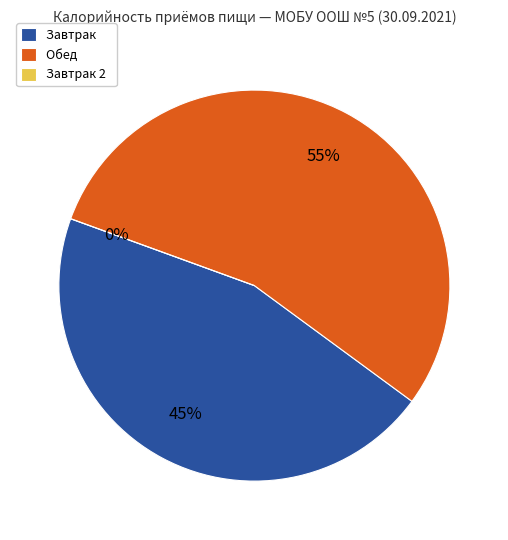

To the nearest percent, what percentage of the pie is Завтрак?

45%